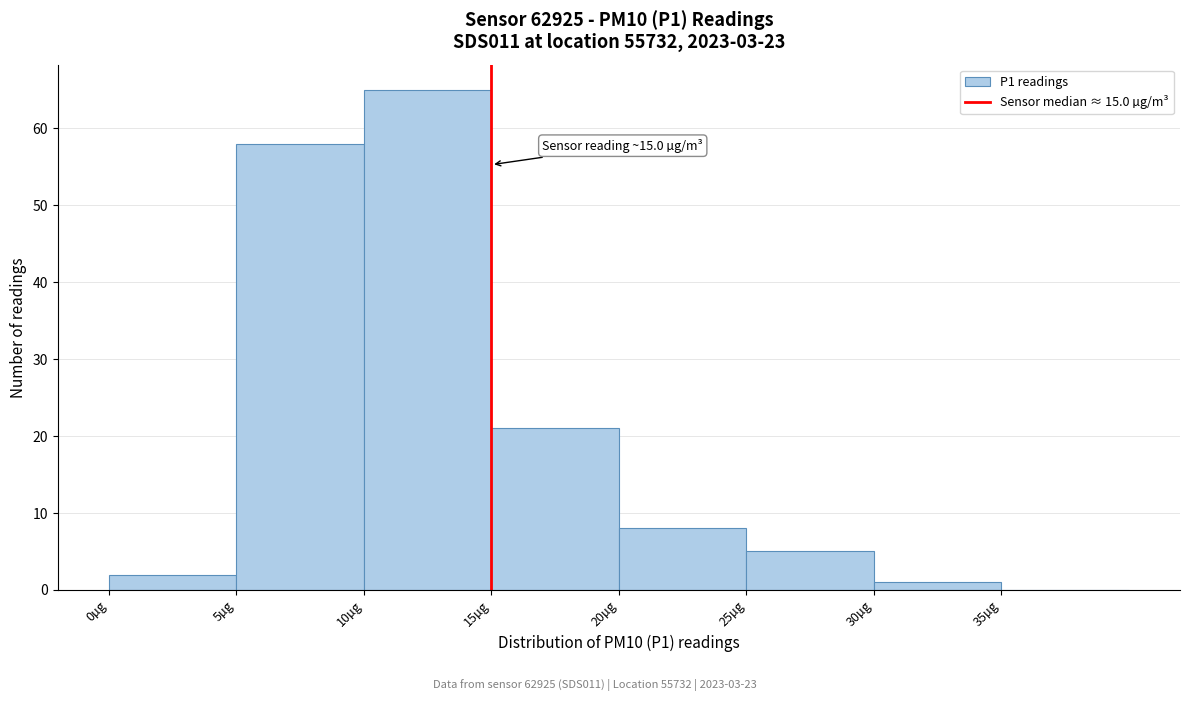

Over which range of the x-axis is the bar tallest?

10 to 15